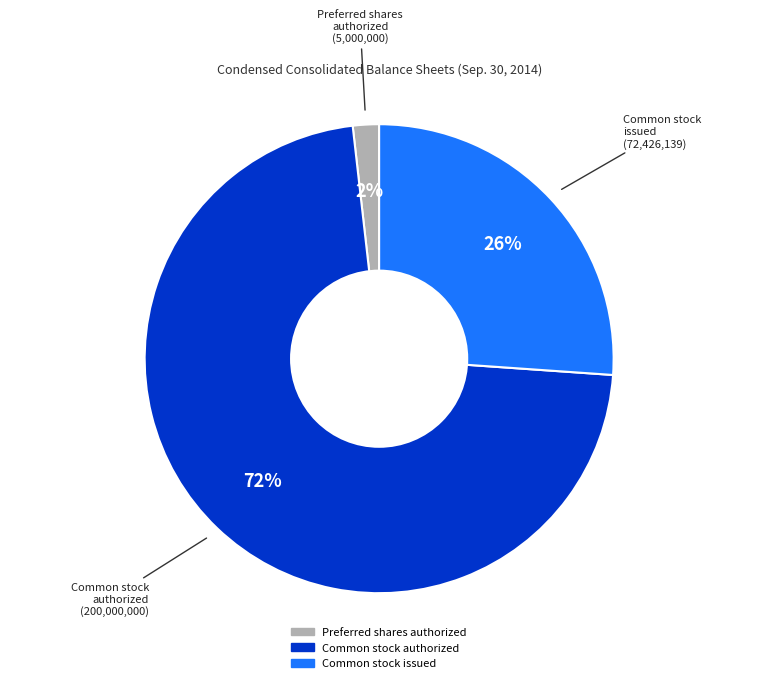

Is it true that Common stock issued is 16% of the pie?

False